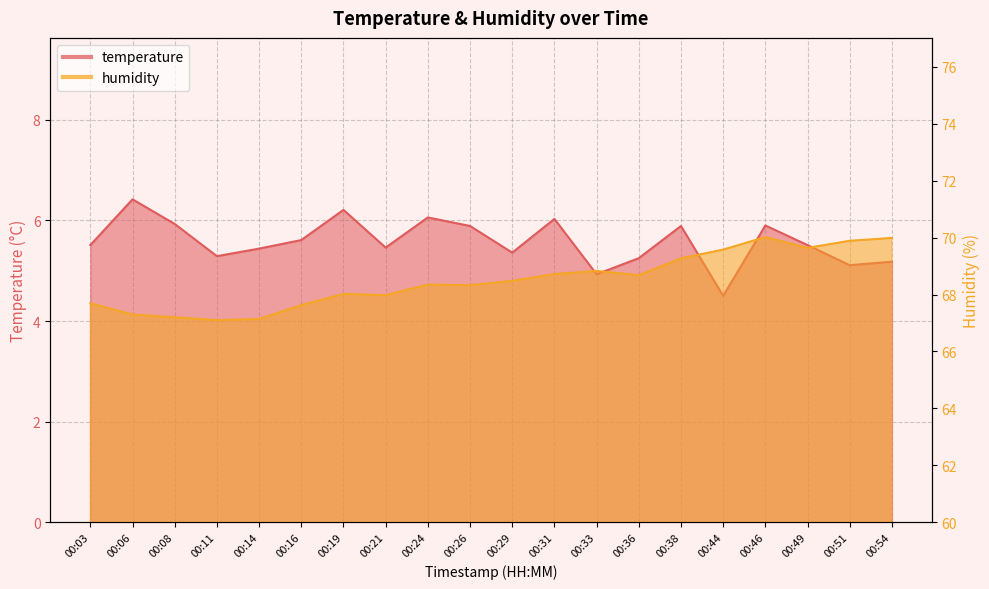

Is the value of humidity at 00:54 greater than the value of temperature at 00:44?

Yes